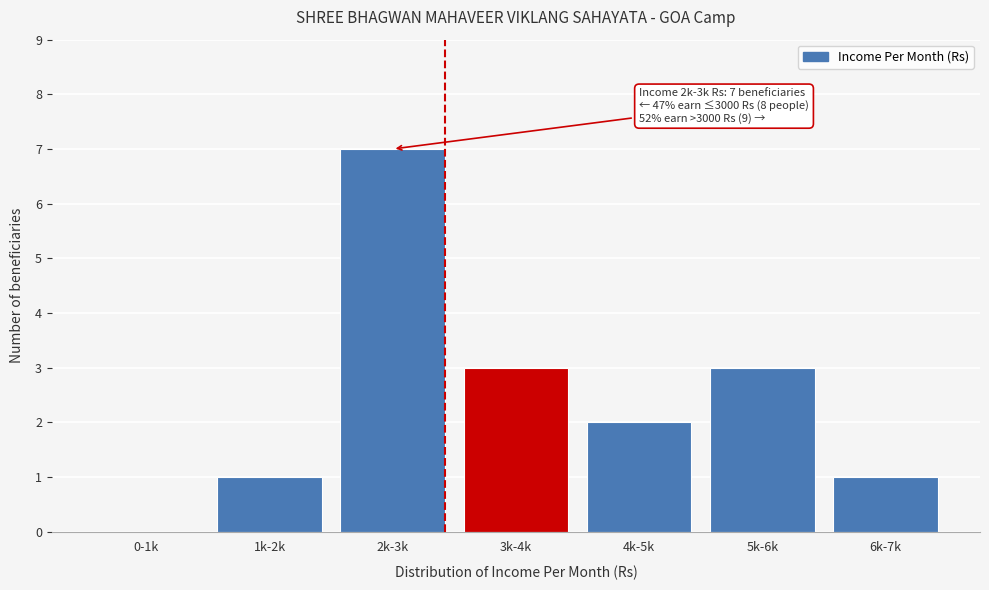

Reading left to right, what are all the values shown in this chart?

0-1k=0	1k-2k=1	2k-3k=7	3k-4k=3	4k-5k=2	5k-6k=3	6k-7k=1